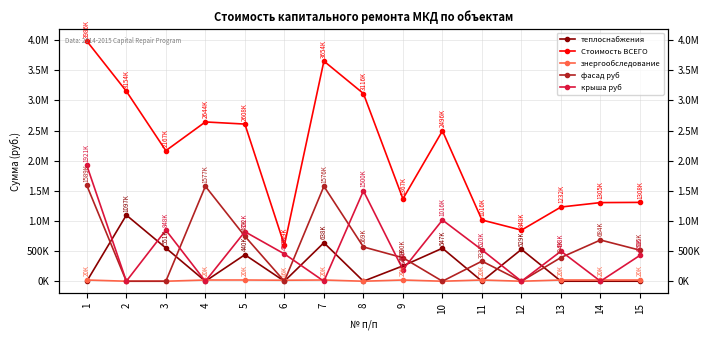

What is the value of the Стоимость ВСЕГО point at the 13th from the left?

1231624.0